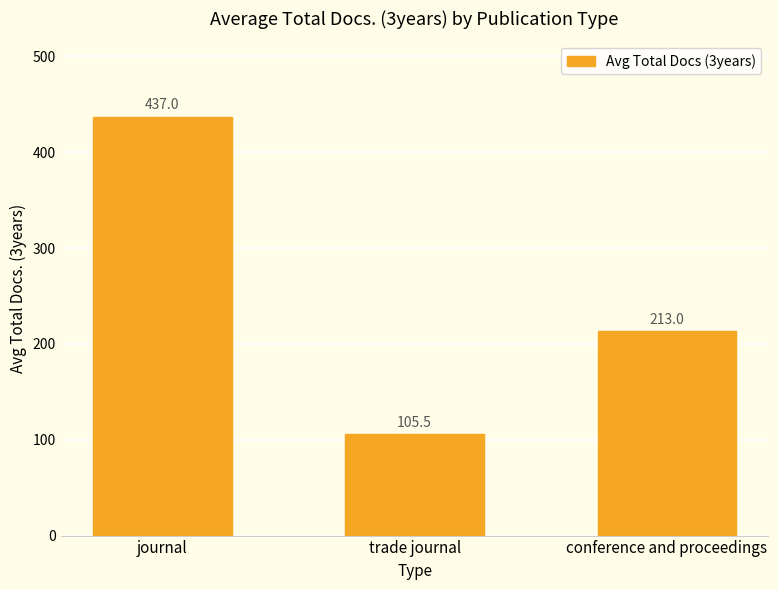

Approximately how many times larger is the value at journal compared to trade journal?

4.1